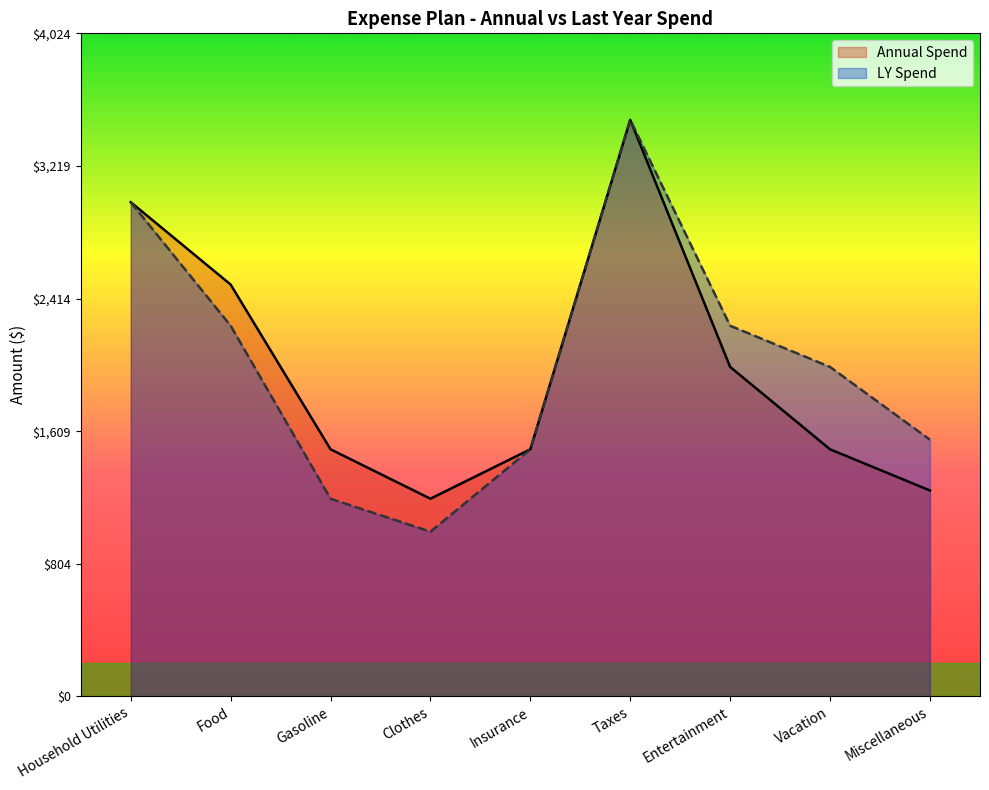

The value of LY Spend at Gasoline is 313. True or false?

False